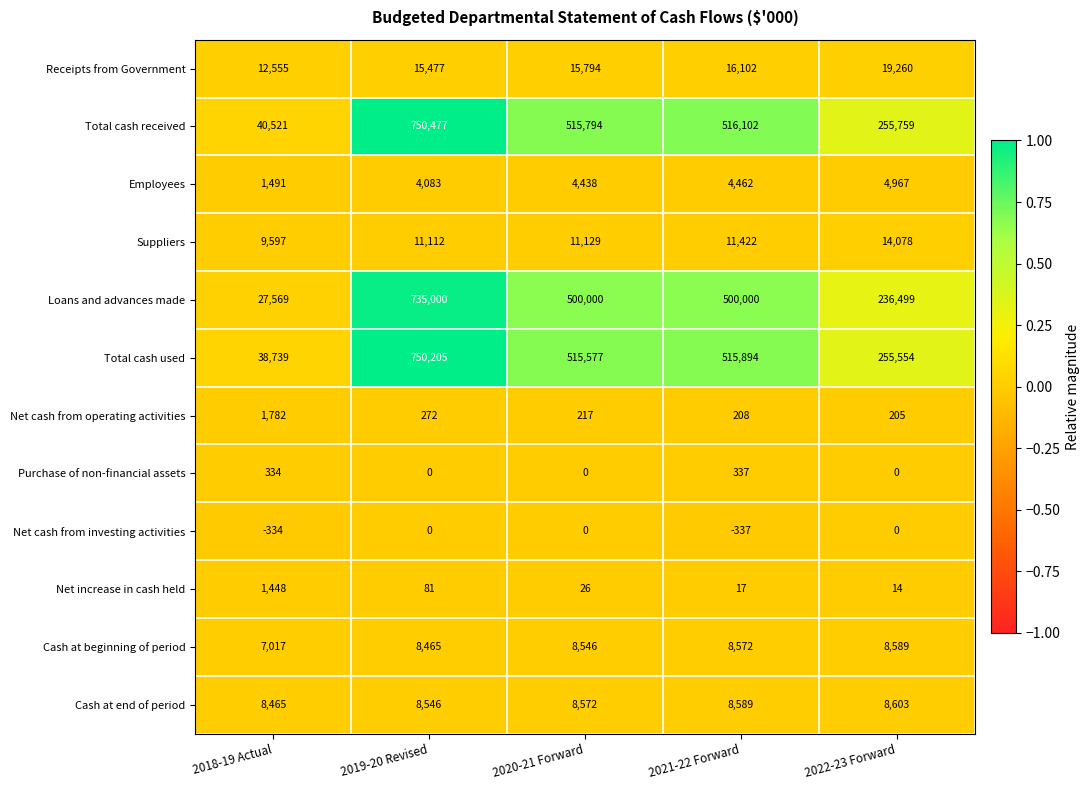

The Employees series shows 1196 at 2019-20 Revised. True or false?

False